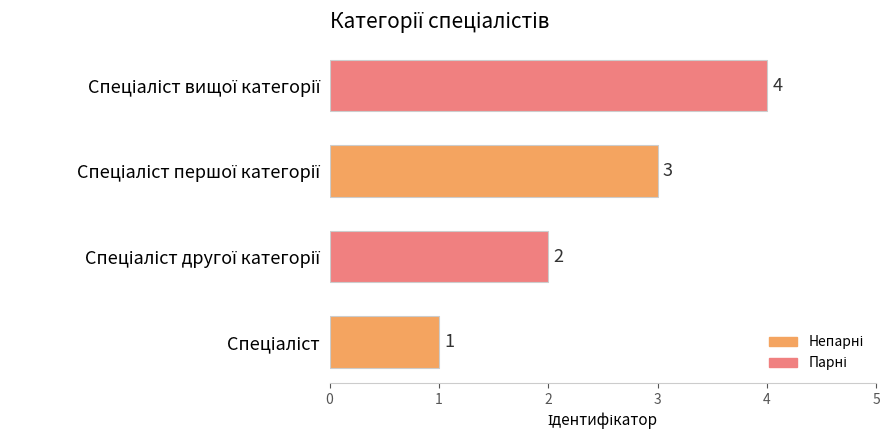

Count the values in the range 2 to 4.

3